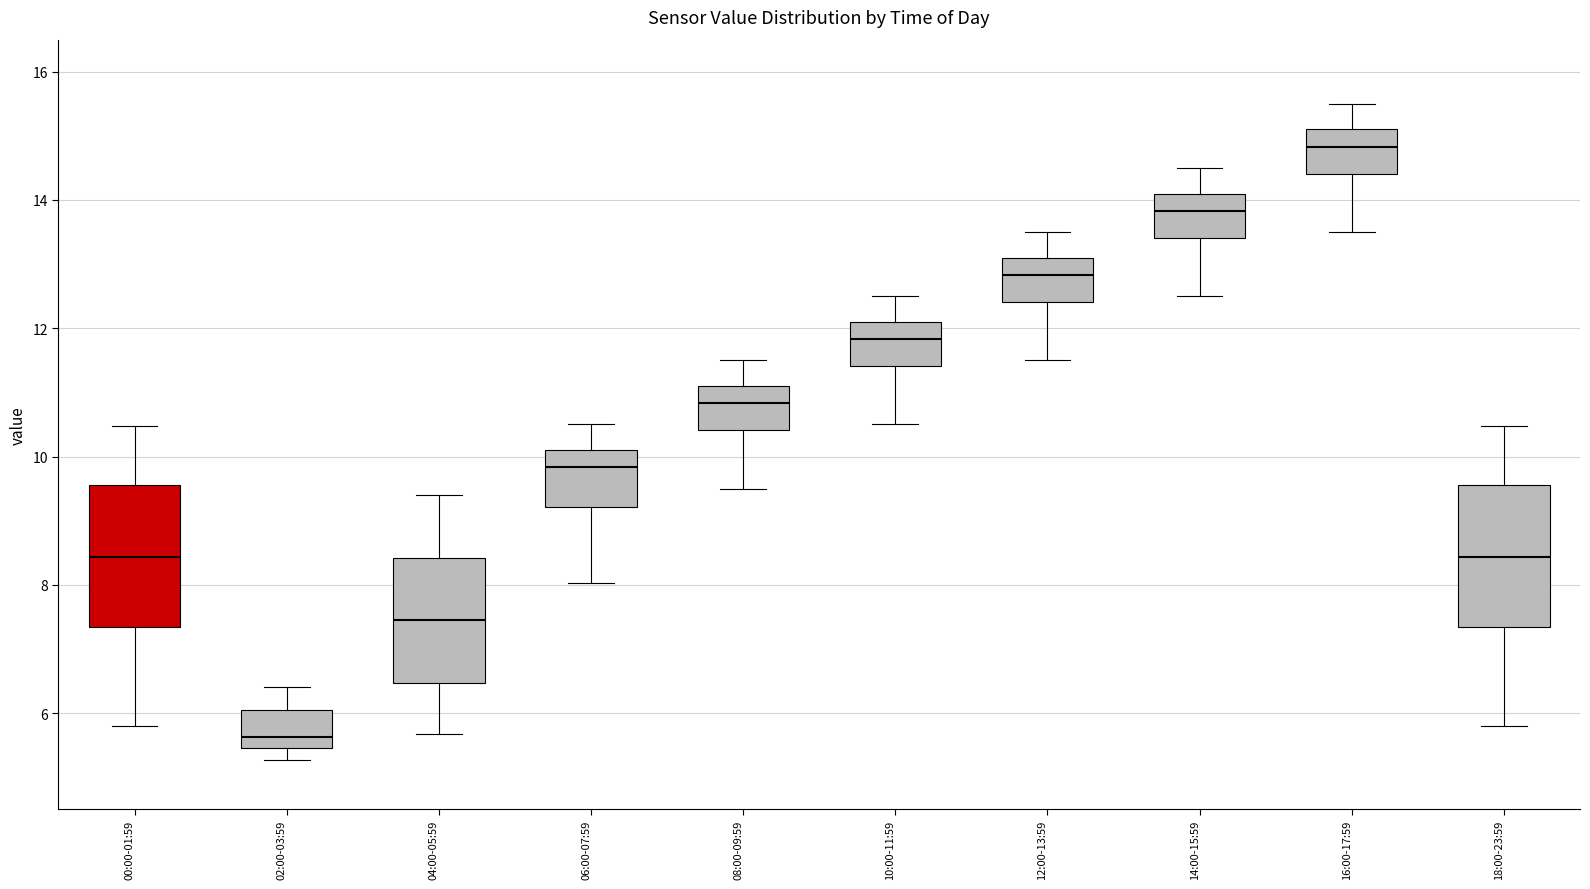

Reading left to right, transcribe this box plot: for each box, give where its median line is, the range the box spans, and where its two whiskers end, as read against the y-axis. The values are not printed on the chart, so give them approximately, as read against the axis.

00:00-01:59: median 8.4, box 7.4 to 9.6, whiskers 5.8 to 10.4
02:00-03:59: median 5.6, box 5.4 to 6.0, whiskers 5.2 to 6.4
04:00-05:59: median 7.4, box 6.4 to 8.4, whiskers 5.6 to 9.4
06:00-07:59: median 9.8, box 9.2 to 10.2, whiskers 8.0 to 10.6
08:00-09:59: median 10.8, box 10.4 to 11.2, whiskers 9.6 to 11.6
10:00-11:59: median 11.8, box 11.4 to 12.2, whiskers 10.6 to 12.6
12:00-13:59: median 12.8, box 12.4 to 13.2, whiskers 11.6 to 13.6
14:00-15:59: median 13.8, box 13.4 to 14.2, whiskers 12.6 to 14.6
16:00-17:59: median 14.8, box 14.4 to 15.2, whiskers 13.6 to 15.6
18:00-23:59: median 8.4, box 7.4 to 9.6, whiskers 5.8 to 10.4